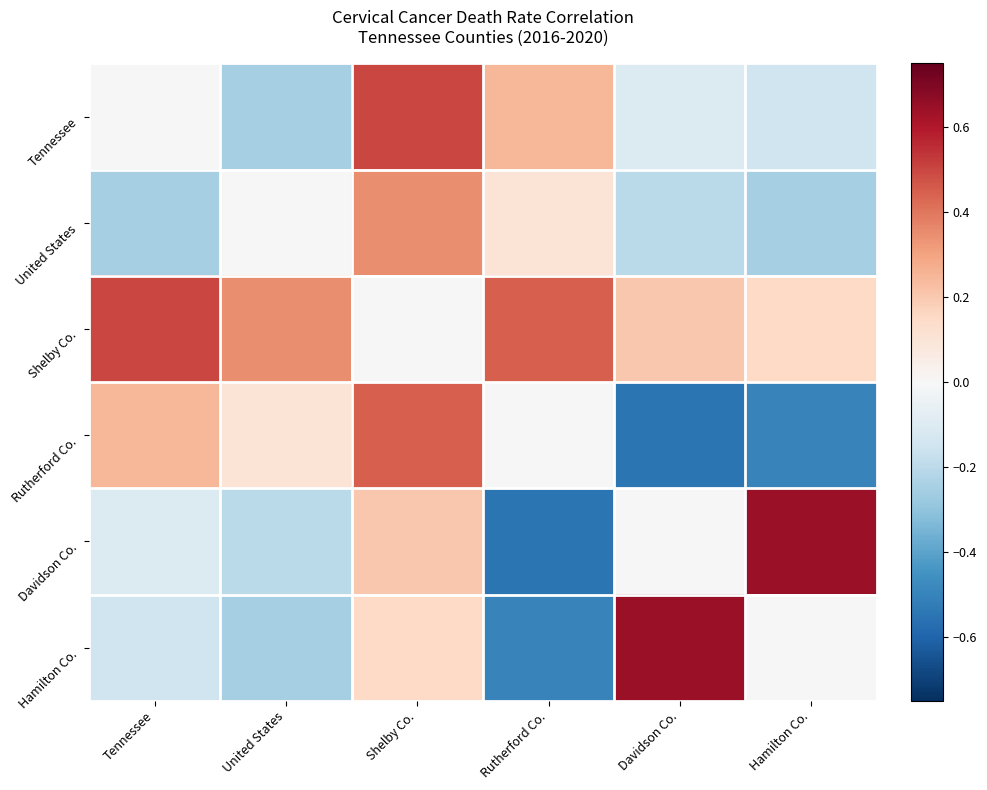

Reading right to left, list all the values displayed in this chart.

Tennessee: Hamilton Co.=-0.1	Davidson Co.=-0.1	Rutherford Co.=0.2	Shelby Co.=0.5	United States=-0.2	Tennessee=0.0
United States: Hamilton Co.=-0.2	Davidson Co.=-0.2	Rutherford Co.=0.1	Shelby Co.=0.3	United States=0.0	Tennessee=-0.2
Shelby Co.: Hamilton Co.=0.1	Davidson Co.=0.2	Rutherford Co.=0.5	Shelby Co.=0.0	United States=0.3	Tennessee=0.5
Rutherford Co.: Hamilton Co.=-0.5	Davidson Co.=-0.6	Rutherford Co.=0.0	Shelby Co.=0.5	United States=0.1	Tennessee=0.2
Davidson Co.: Hamilton Co.=0.7	Davidson Co.=0.0	Rutherford Co.=-0.6	Shelby Co.=0.2	United States=-0.2	Tennessee=-0.1
Hamilton Co.: Hamilton Co.=0.0	Davidson Co.=0.7	Rutherford Co.=-0.5	Shelby Co.=0.1	United States=-0.2	Tennessee=-0.1